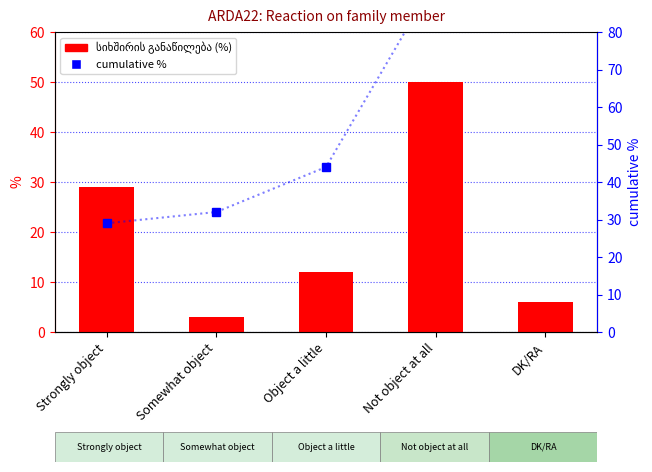

What is the label of the 1st bar from the right?

DK/RA